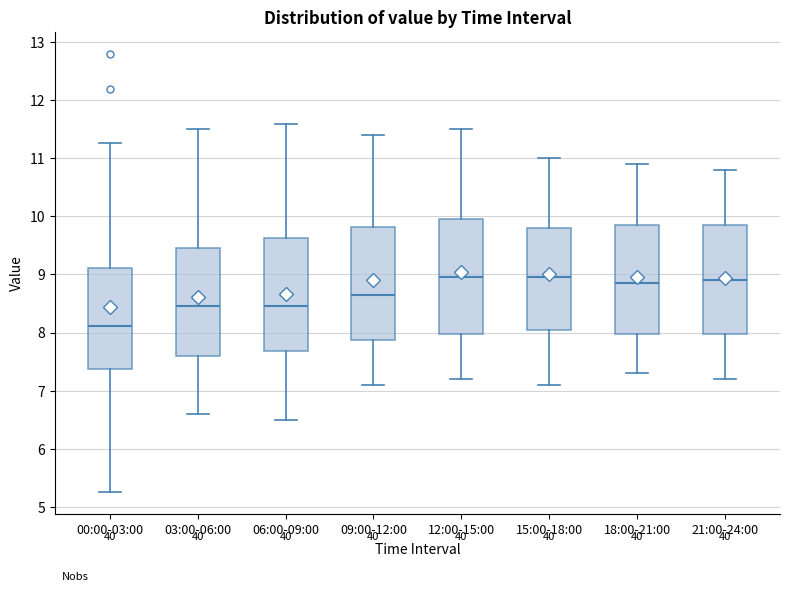

Which box has the lowest median line?

00:00-03:00